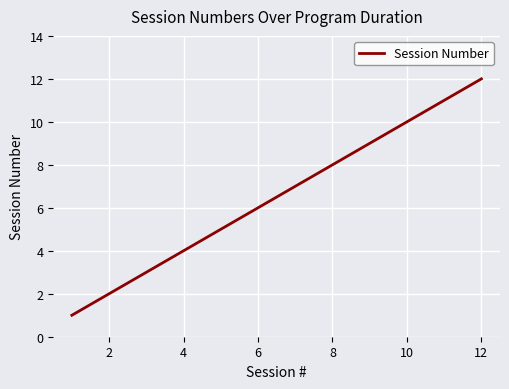

Does the chart have visible grid lines?

Yes